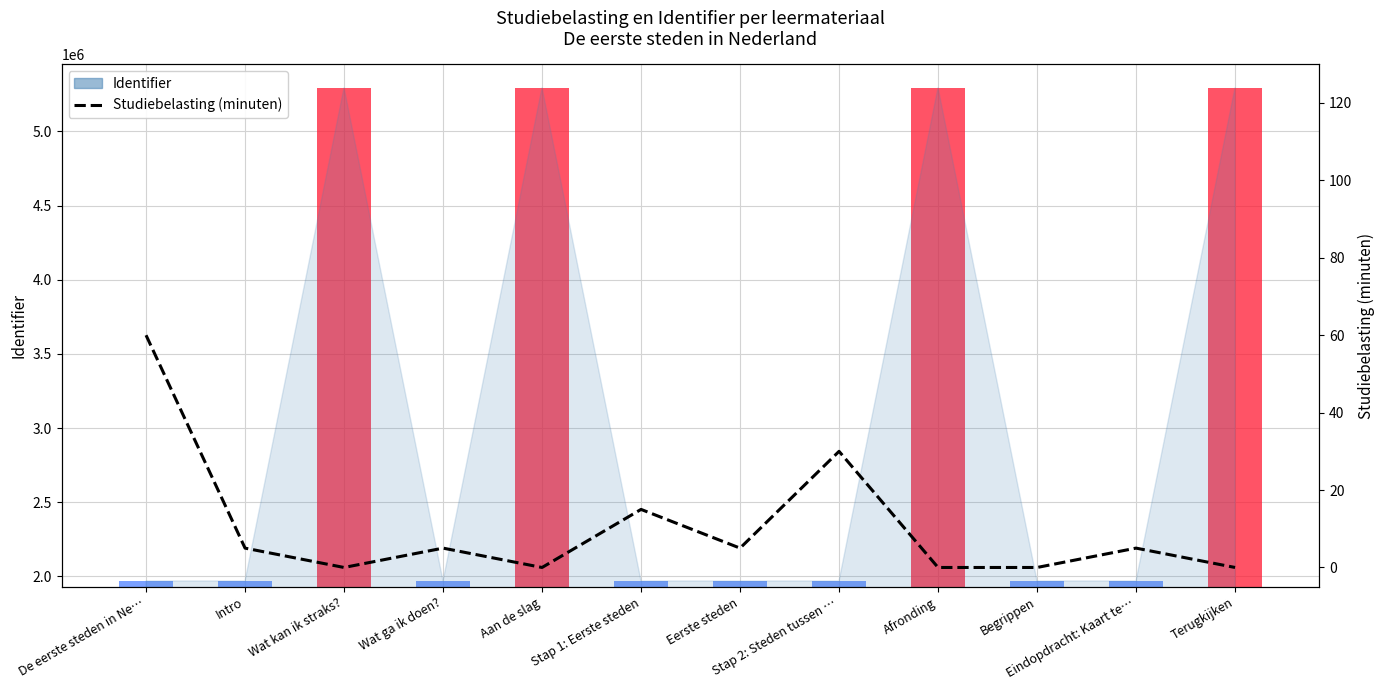

The chart shows a value of -28 at Afronding. True or false?

False